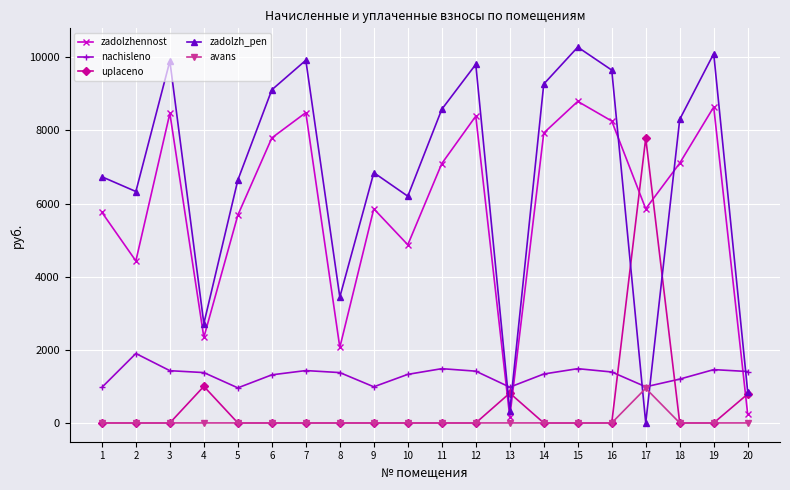

True or false: zadolzhennost has more than 0 interior local peaks.

True